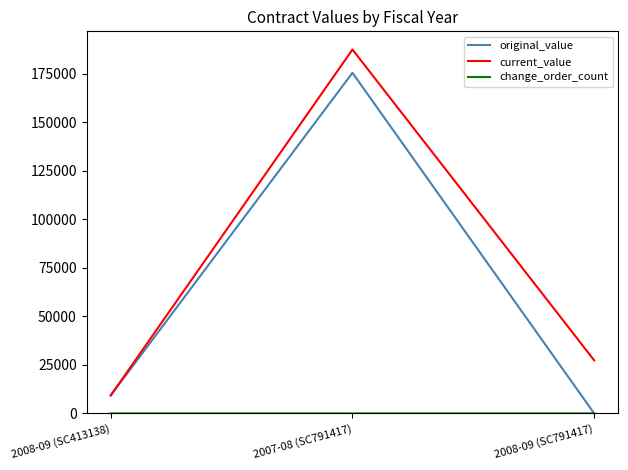

At which category is the sum across all series the highest?

2007-08 (SC791417)